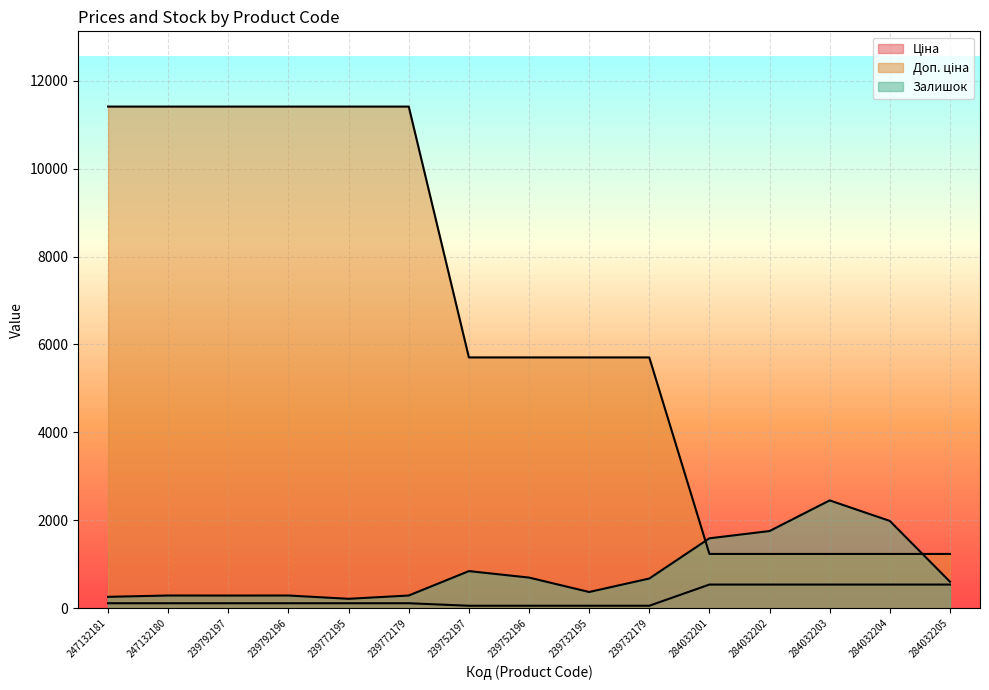

How many values in the Ціна series exceed 114?

11